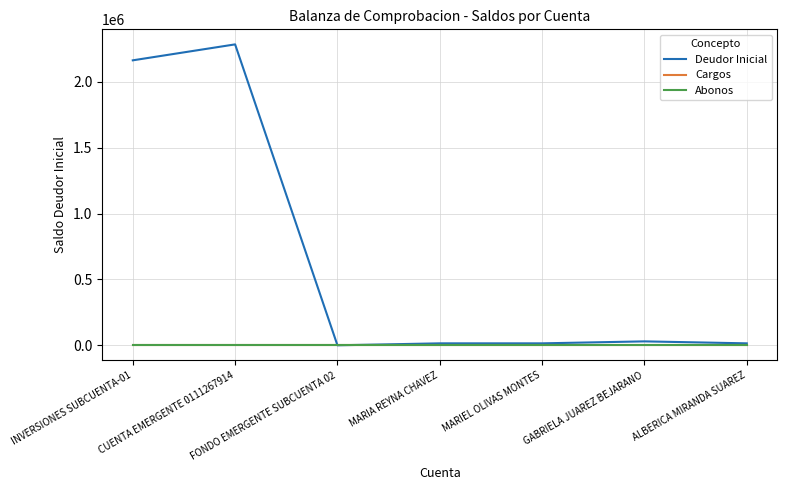

Does the chart have visible grid lines?

Yes